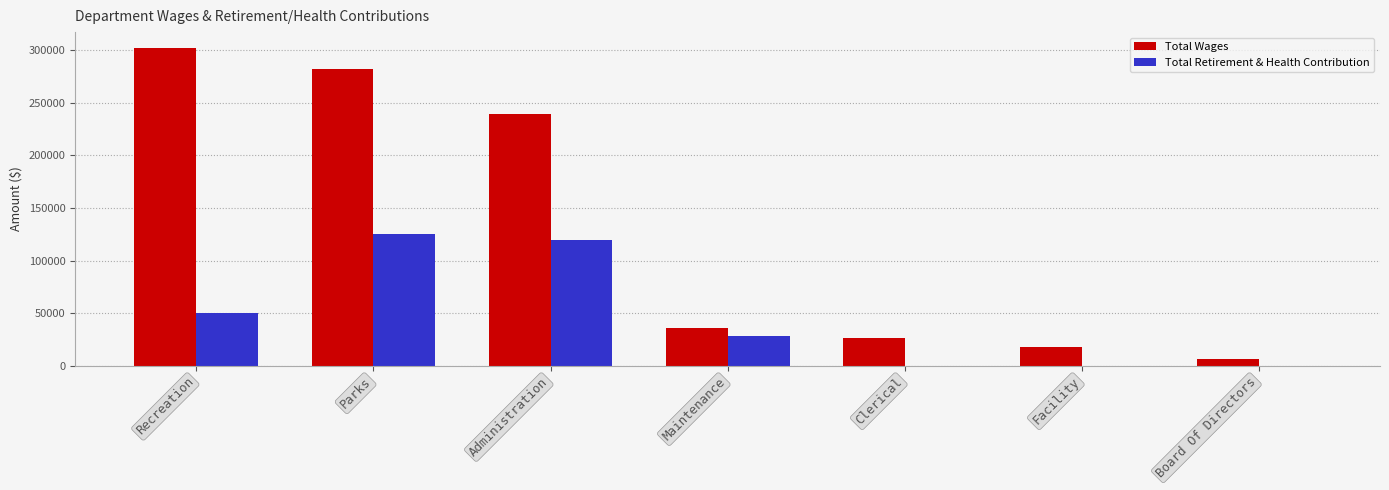

Reading left to right, what are all the values shown in this chart?

Total Wages: Recreation=302158	Parks=282429	Administration=239749	Maintenance=35569	Clerical=26097	Facility=18026	Board Of Directors=6300
Total Retirement & Health Contribution: Recreation=50215	Parks=125640	Administration=119057	Maintenance=27865	Clerical=0	Facility=0	Board Of Directors=0